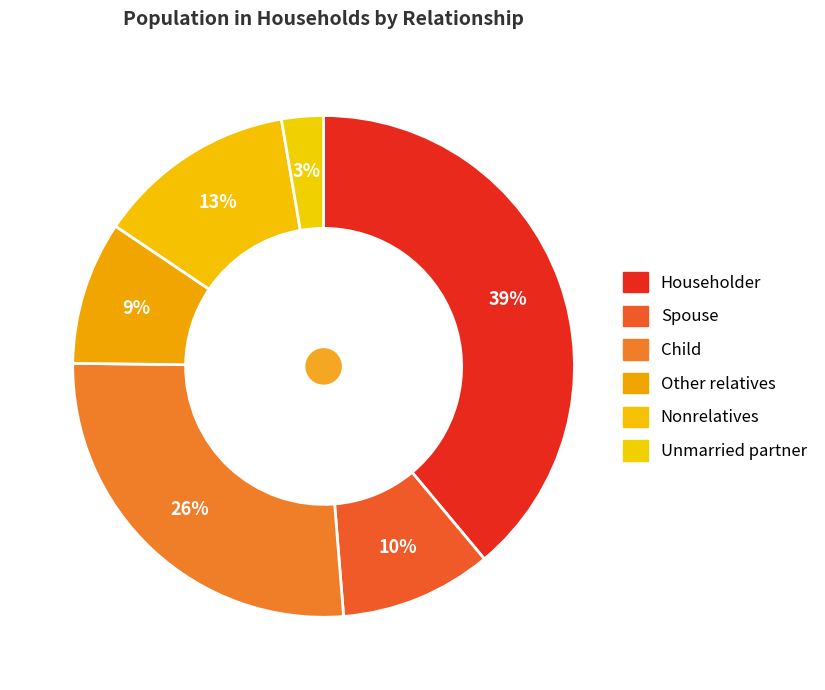

How many segments does this pie chart have?

6